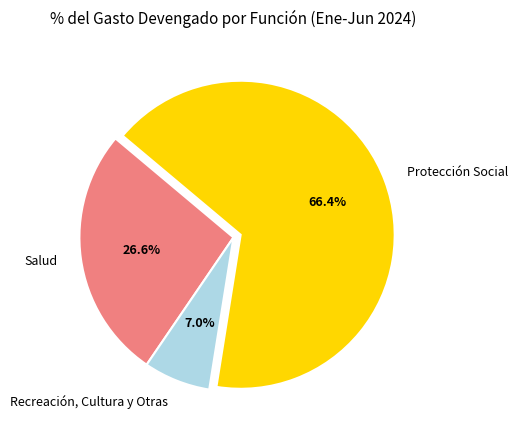

Which category has the smallest portion of the pie?

Recreación, Cultura y Otras